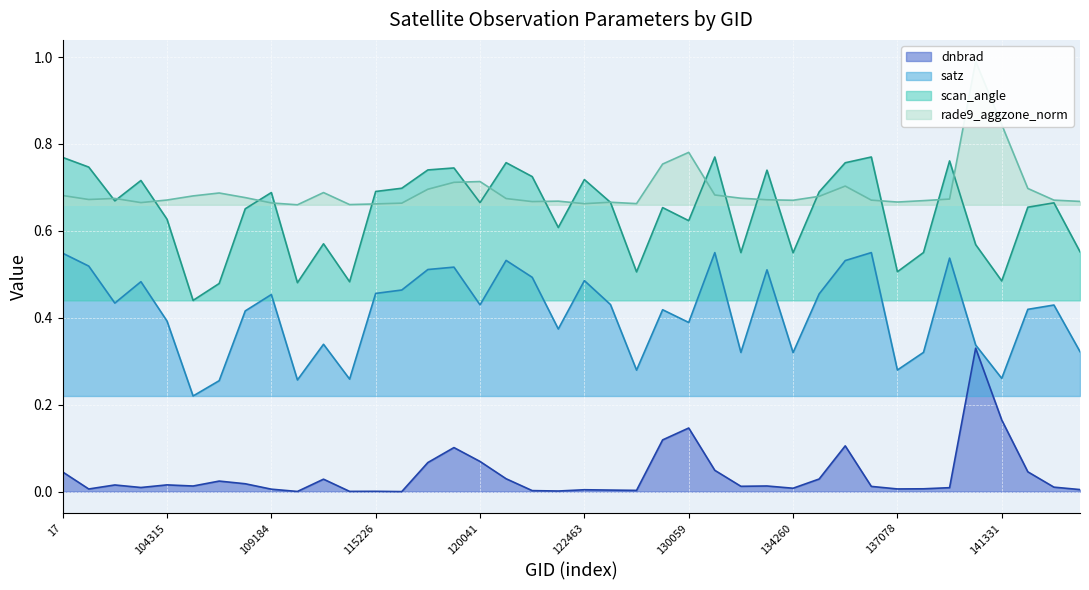

How many distinct data groups are displayed?

4